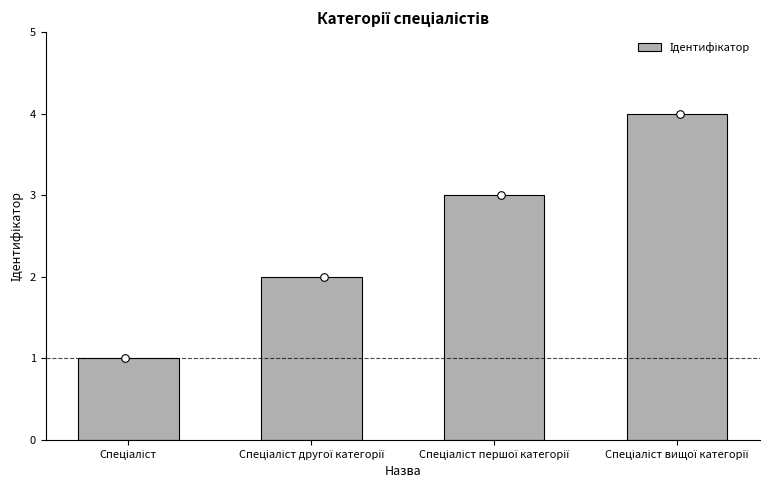

What is the ratio of the value at Спеціаліст першої категорії to the value at Спеціаліст вищої категорії?

0.8